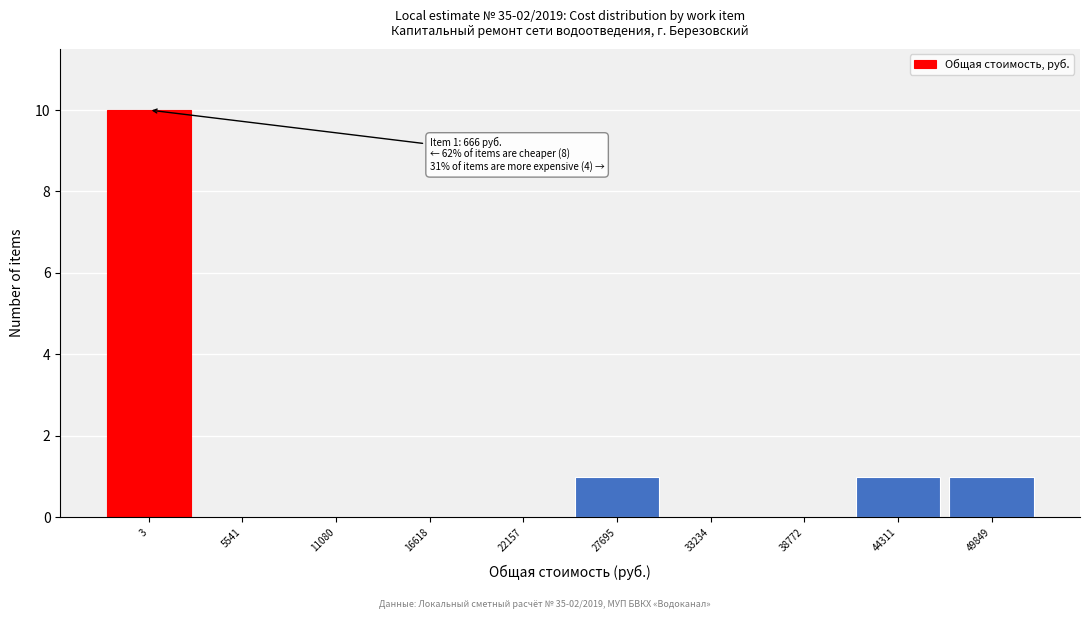

Reading right to left, what are all the values shown in this chart?

49849=1	44311=1	38772=0	33234=0	27695=1	22157=0	16618=0	11080=0	5541=0	3=10